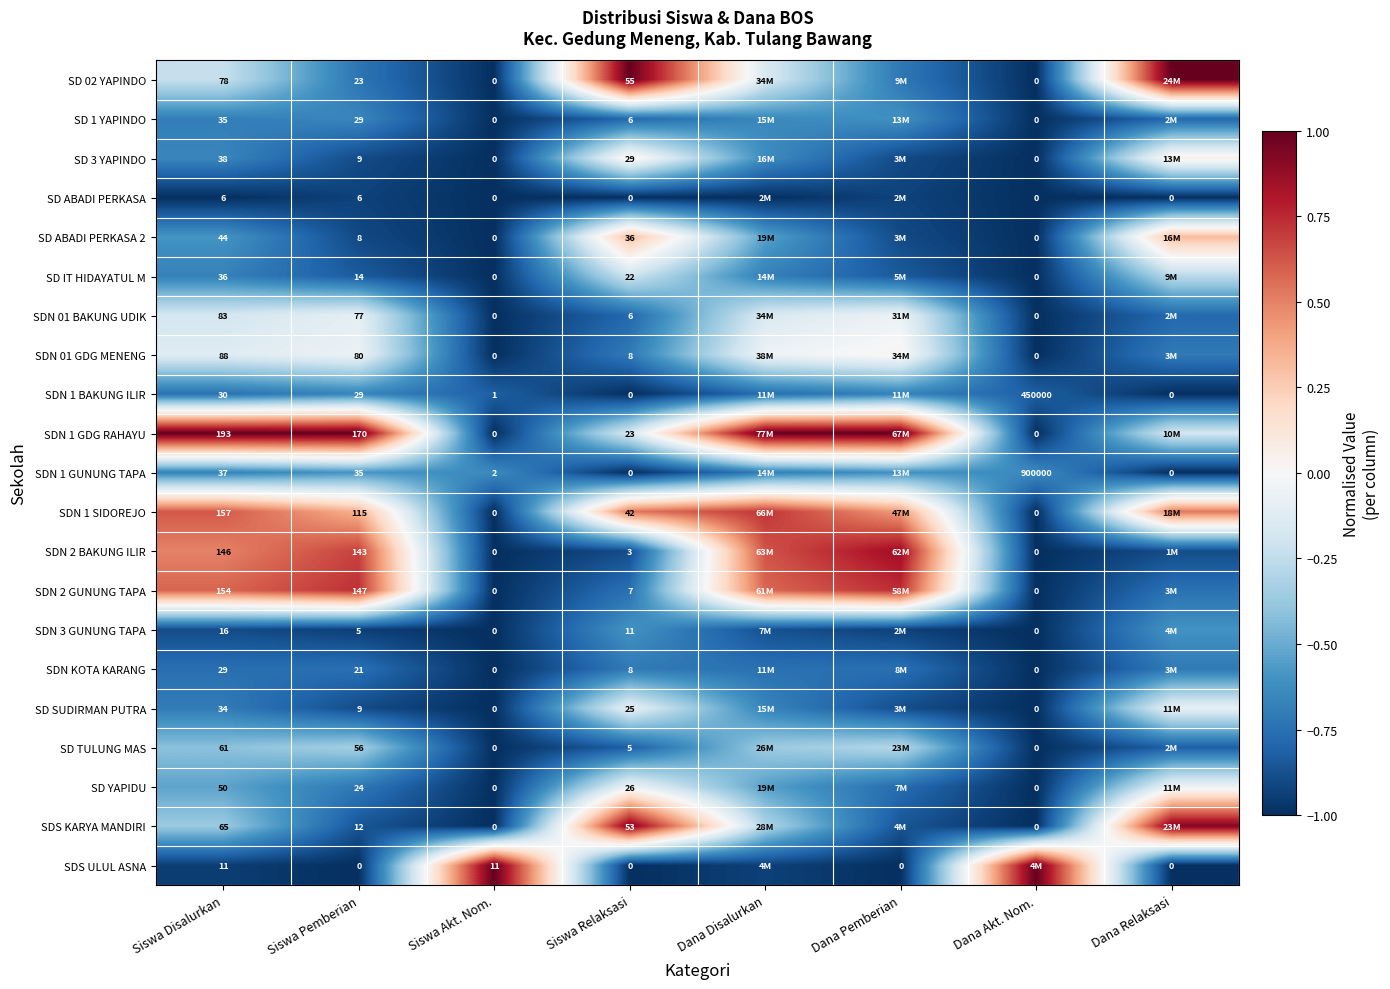

Is the value of SD 3 YAPINDO at Siswa Akt. Nom. greater than the value of SD 1 YAPINDO at Dana Akt. Nom.?

No